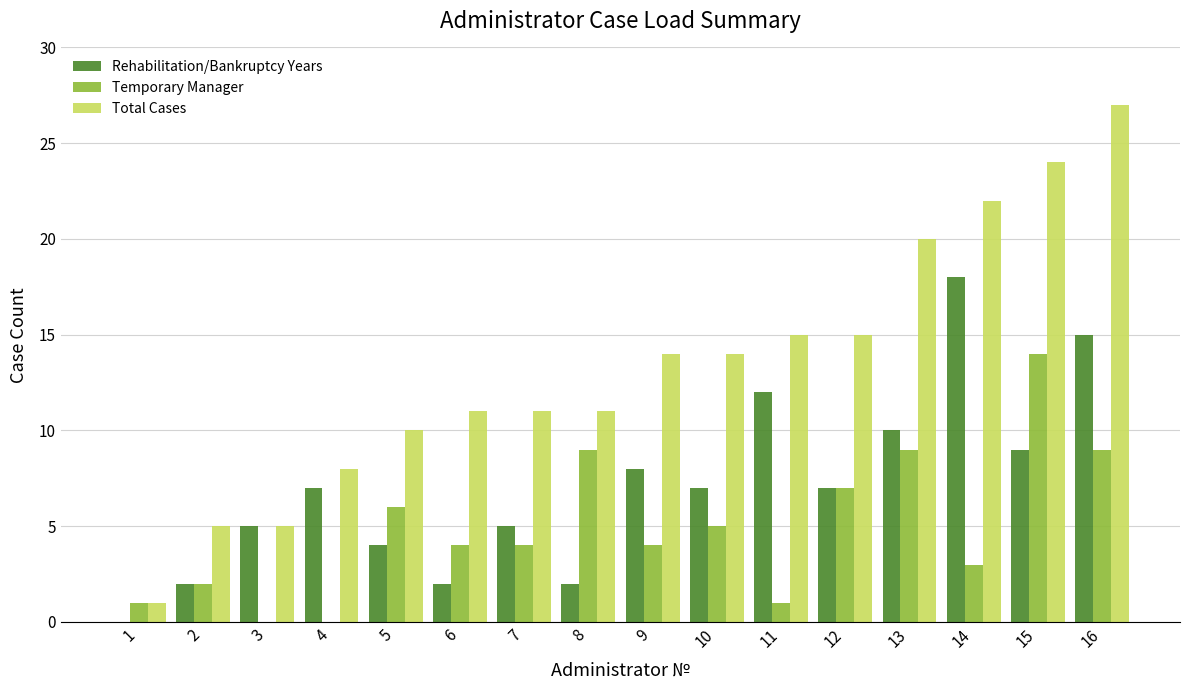

How many groups of bars are there?

16